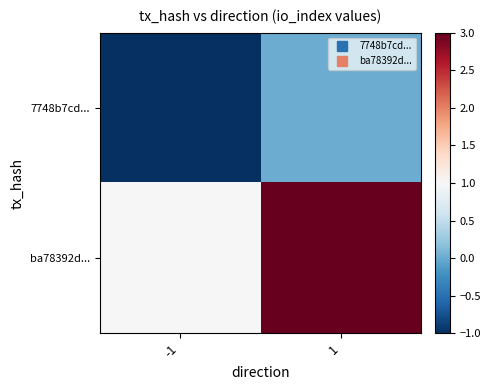

What is the smallest value displayed?

-1